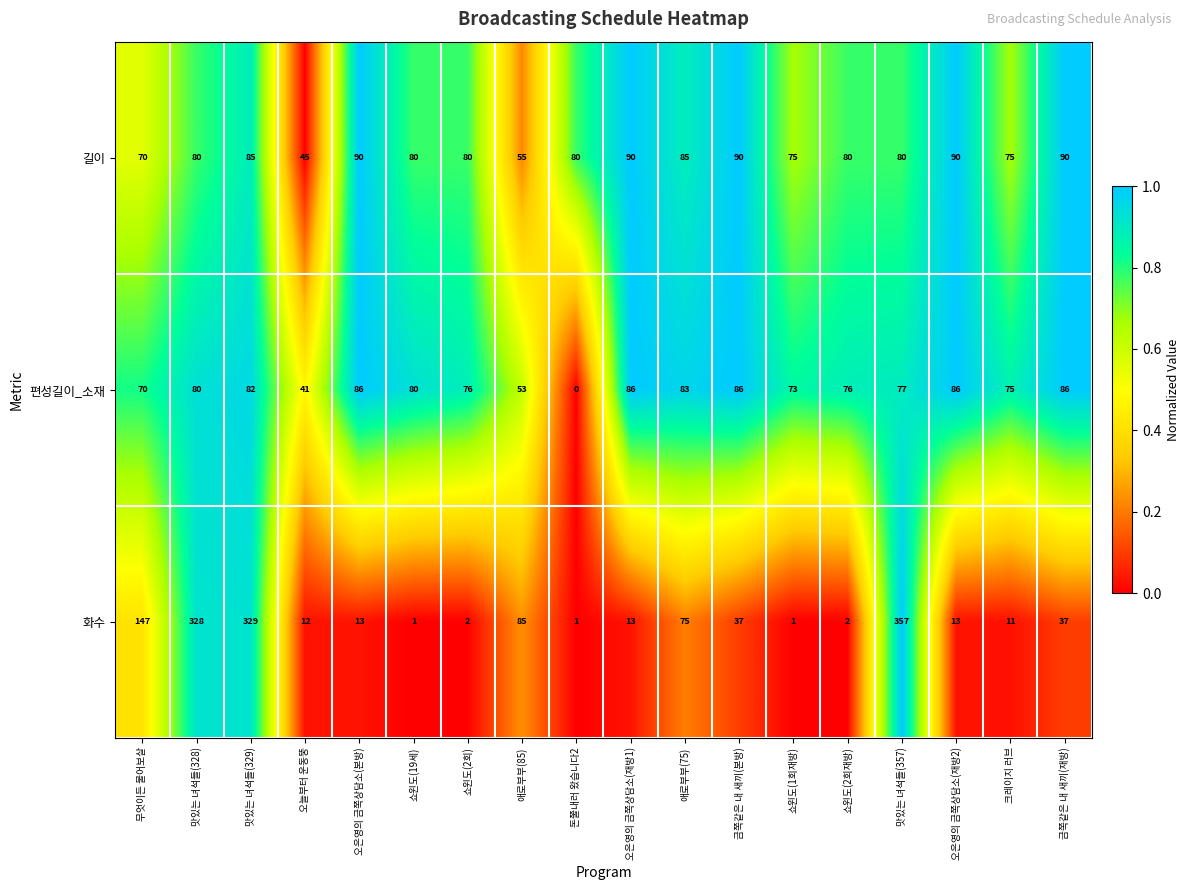

What is the greatest value displayed?

357